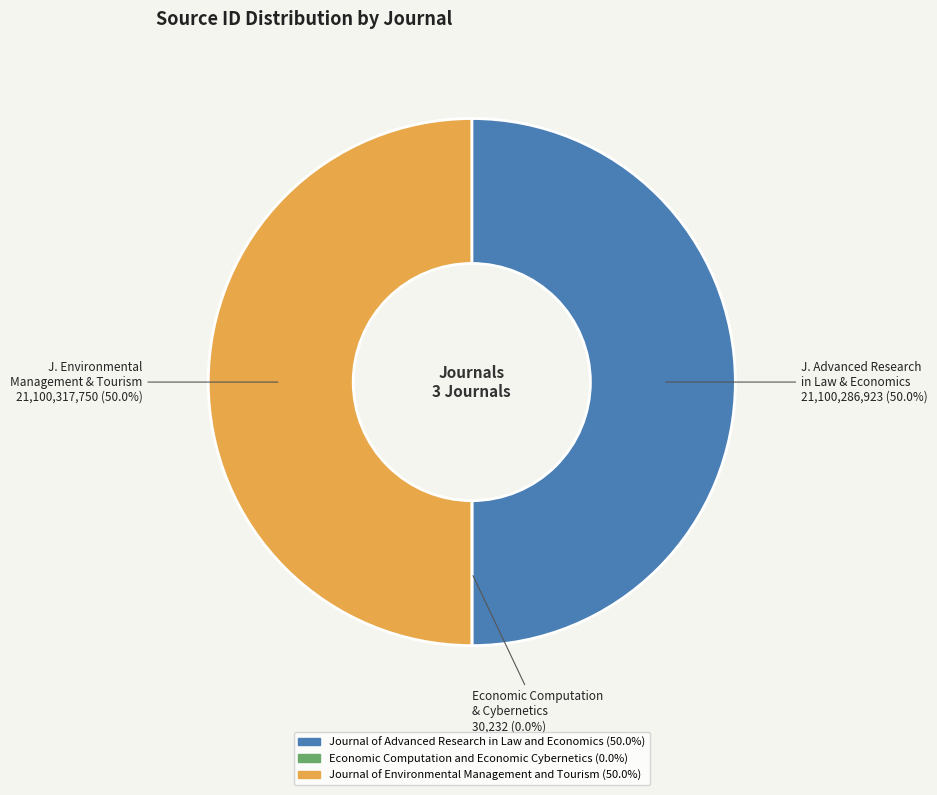

How much of the chart is everything except Journal of Environmental Management and Tourism?

50.0%